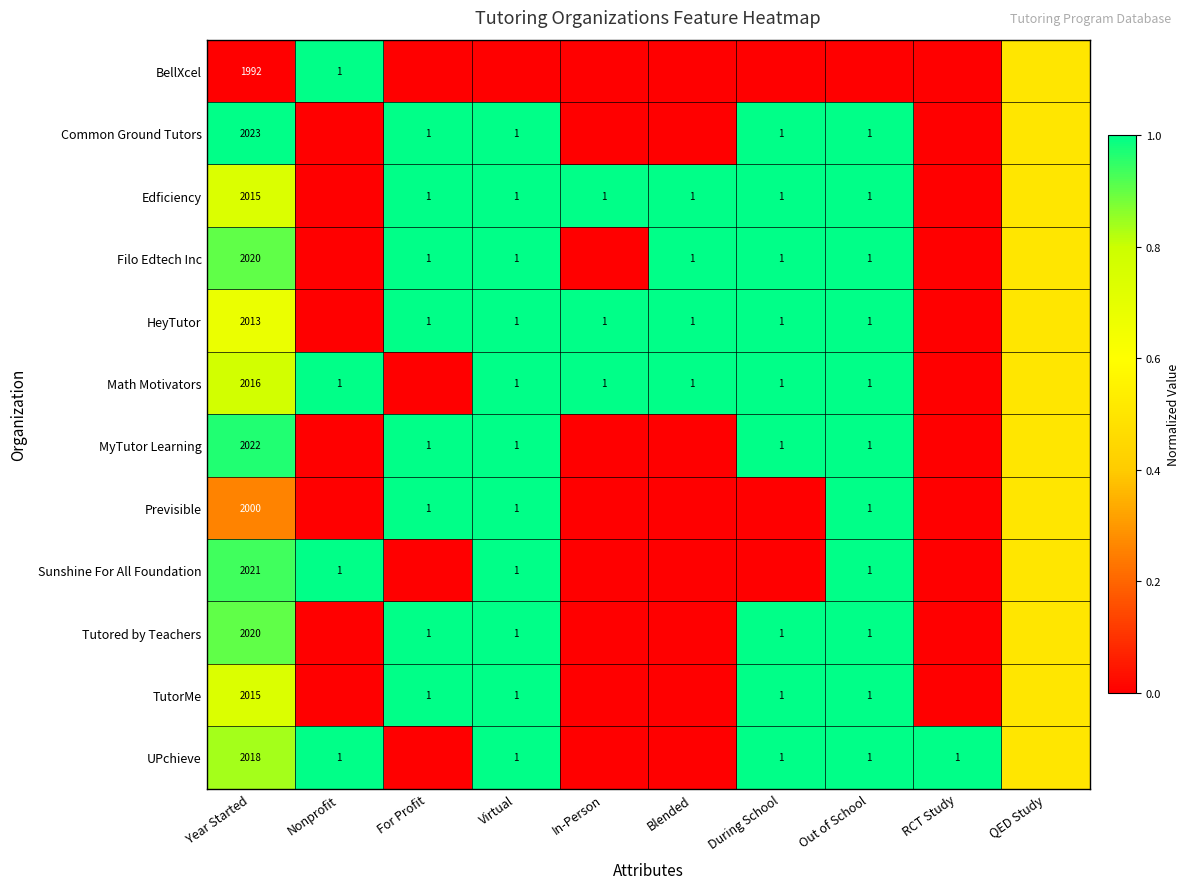

The value of Edficiency at For Profit is 1.0. True or false?

True